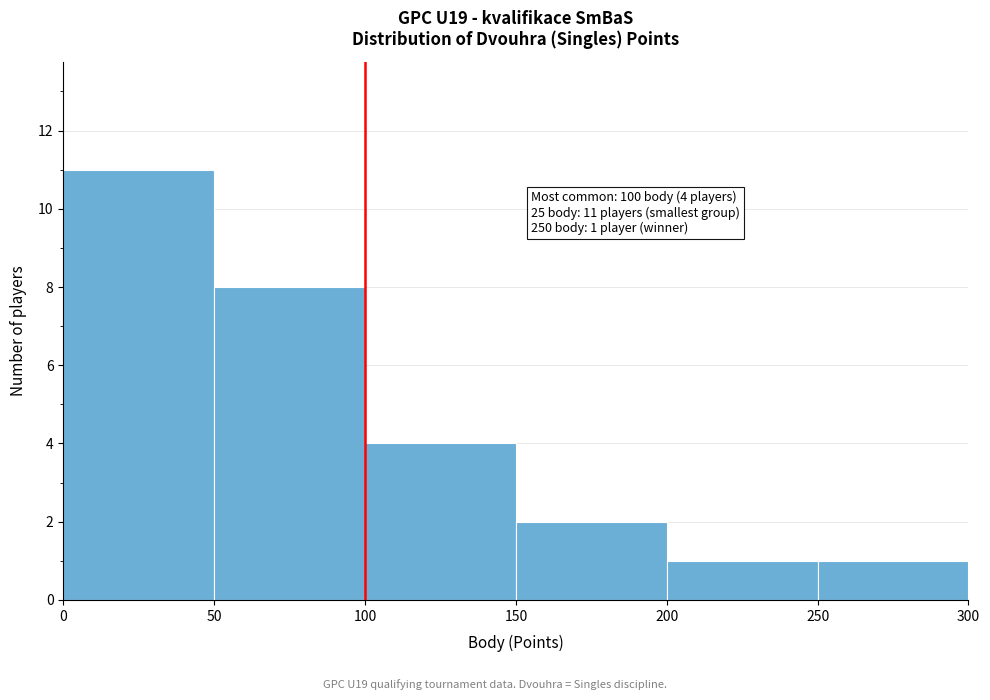

Over which range of the x-axis is the bar tallest?

0 to 50